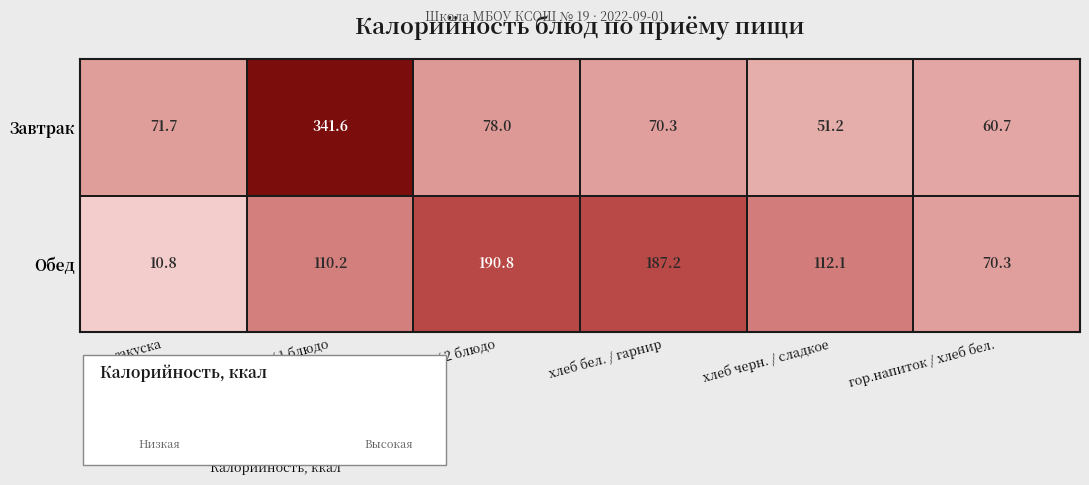

How many categories are shown in the chart?

6